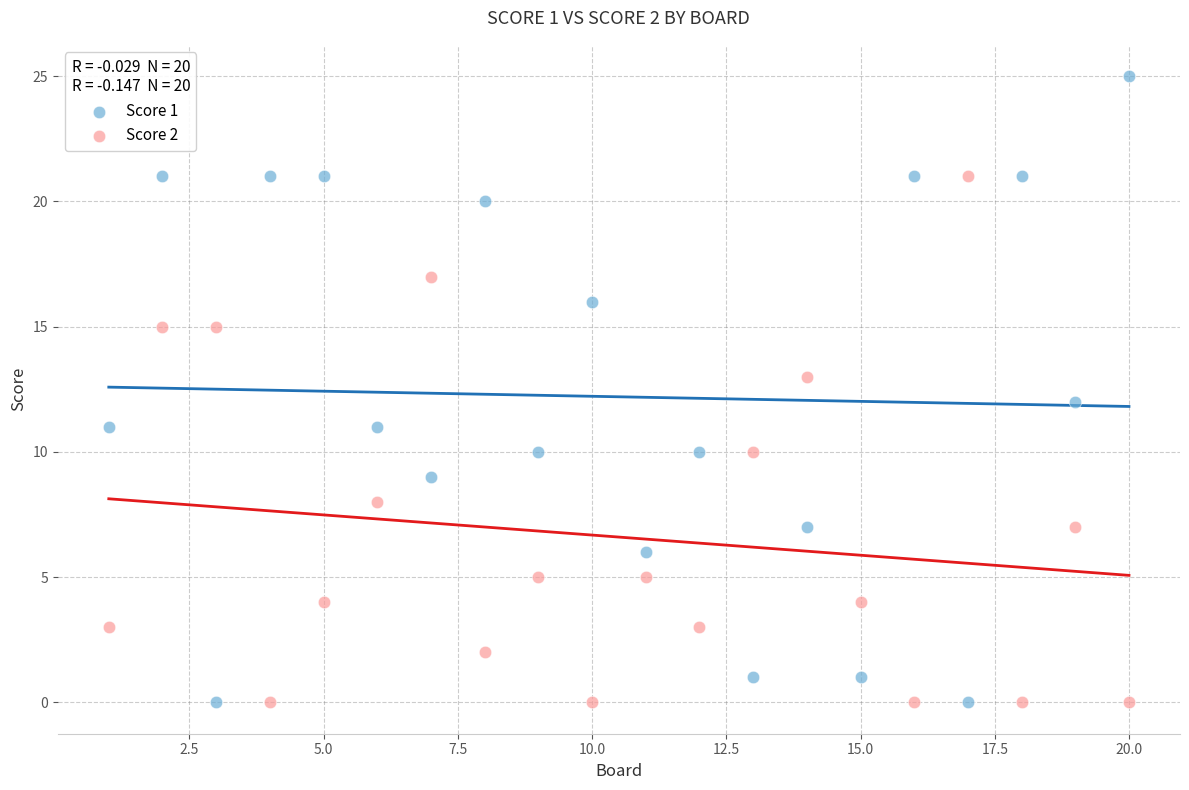

What is the X range (max minus min) for the scatter plot?

19